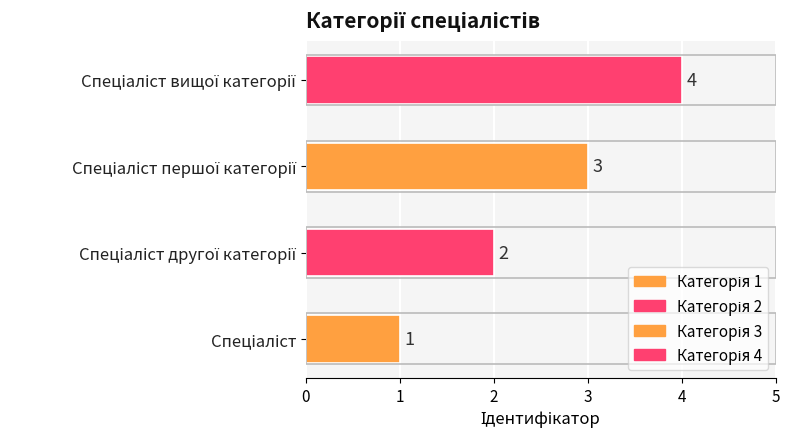

What is the difference between the maximum and minimum values?

3